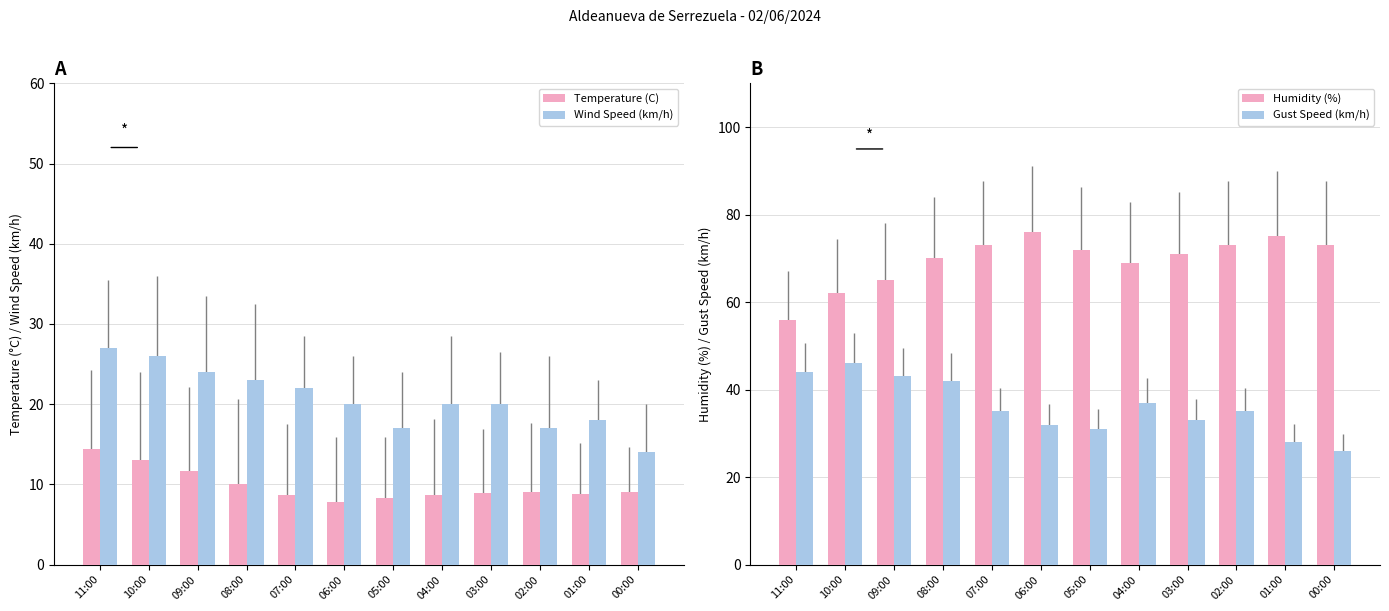

Rank the series by their maximum value, from highest to lowest.

Humidity (%), Gust Speed (km/h), Wind Speed (km/h), Temperature (C)